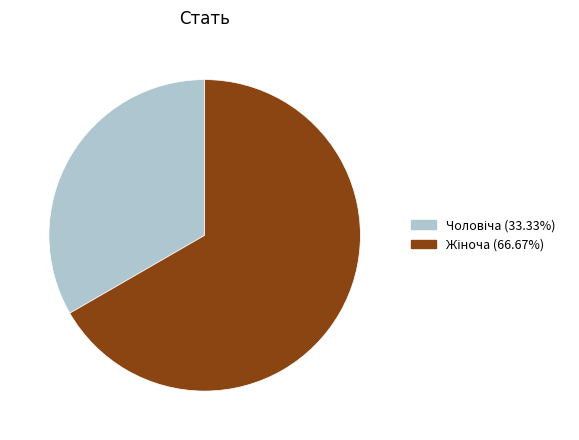

Is there a majority slice in this chart?

Yes